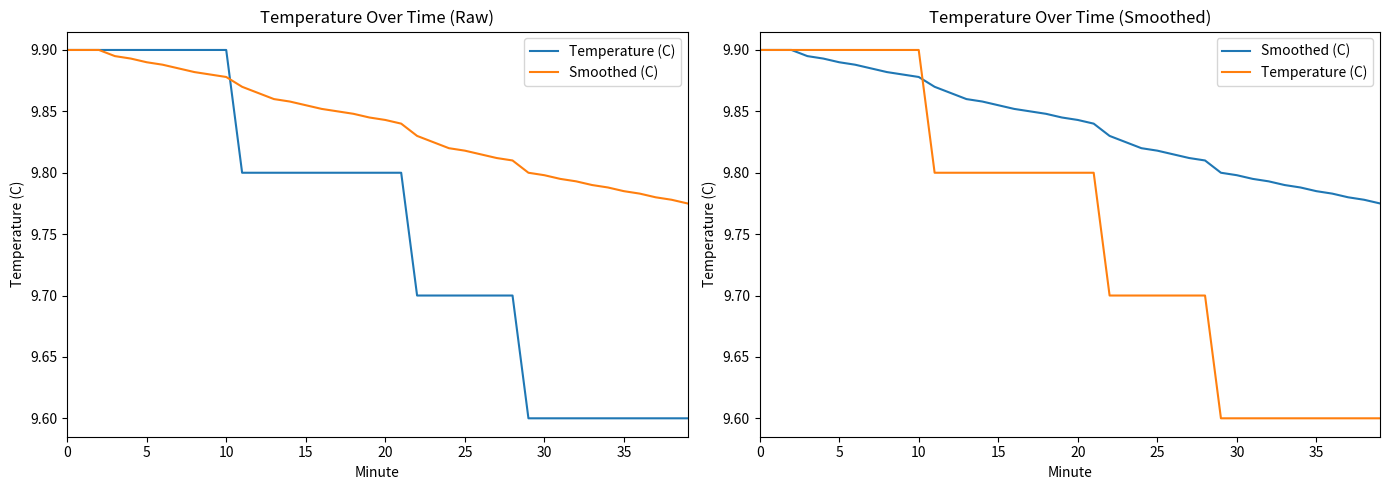

Between 13 and 17, which is larger?

13